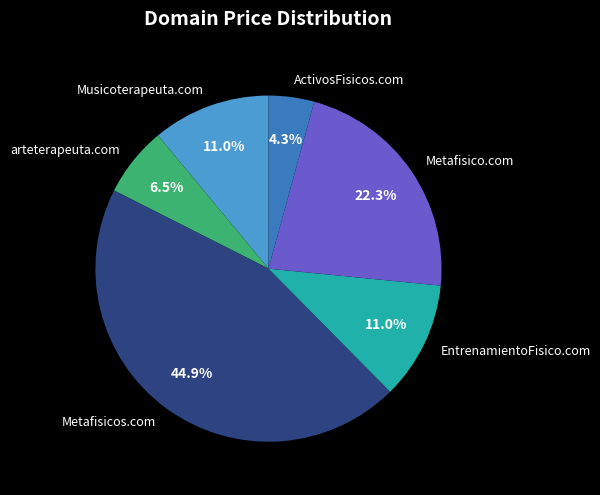

To the nearest percent, what is the difference between the largest and smallest slice percentages?

41%